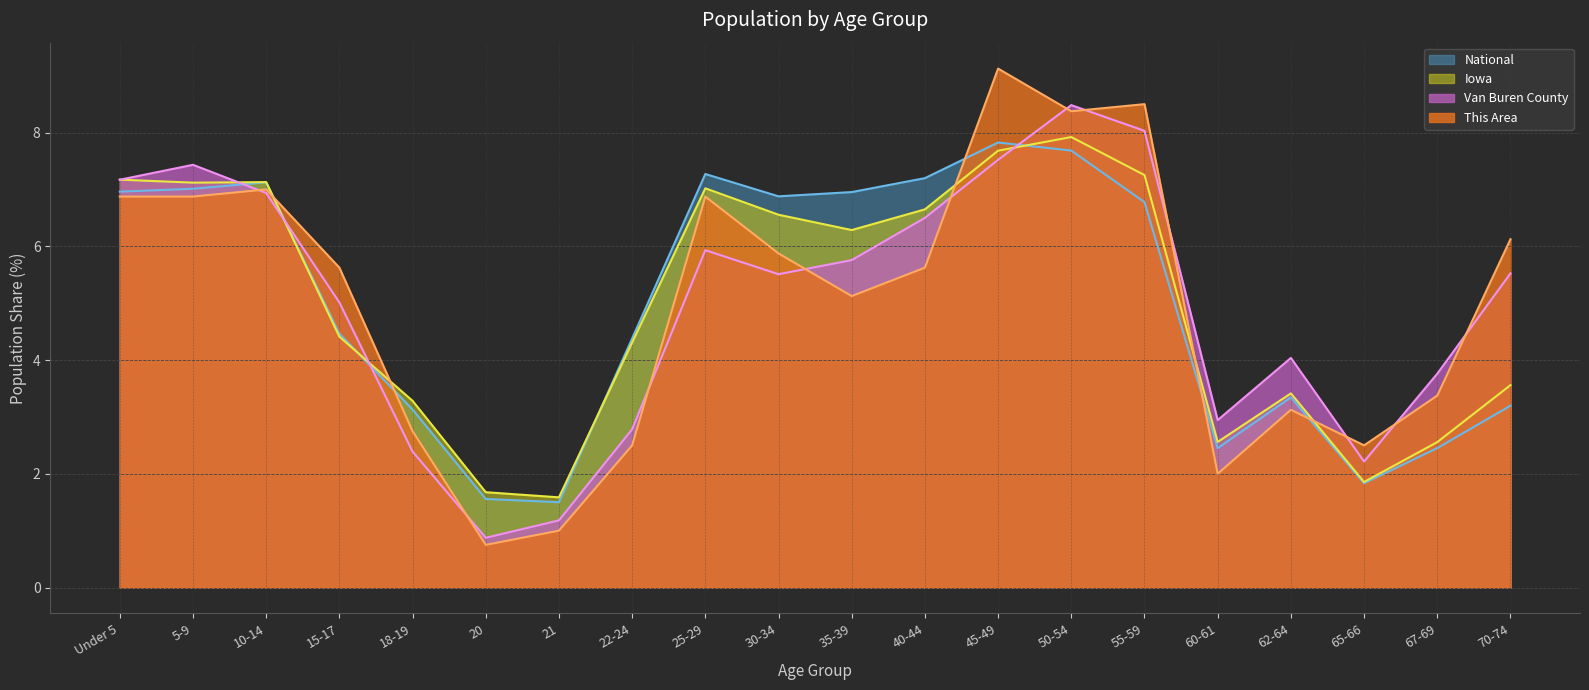

How many intersections are there between Iowa and National?

4